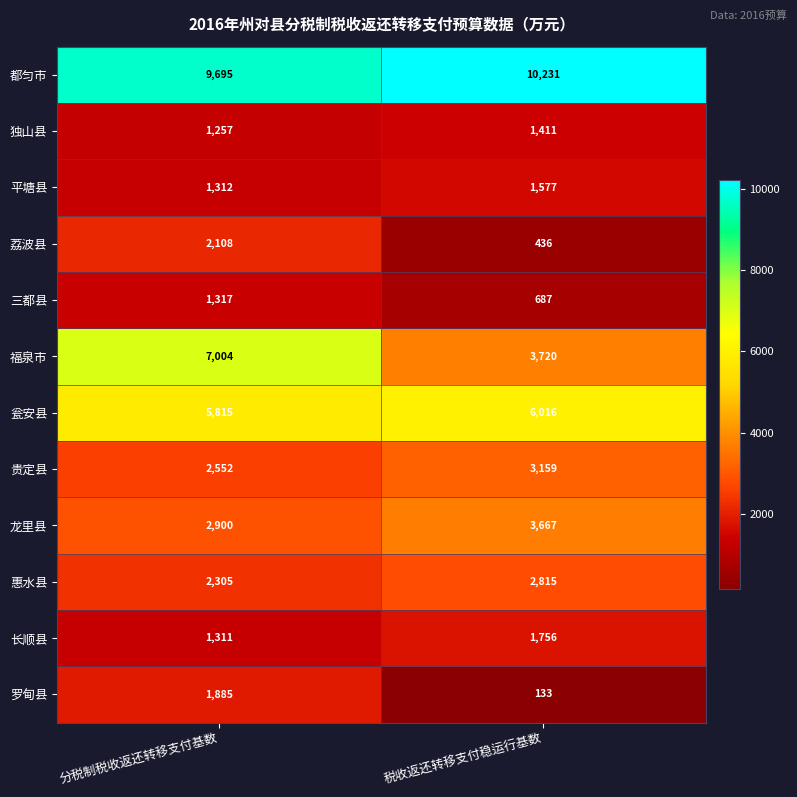

What is the maximum value shown in the chart?

10231